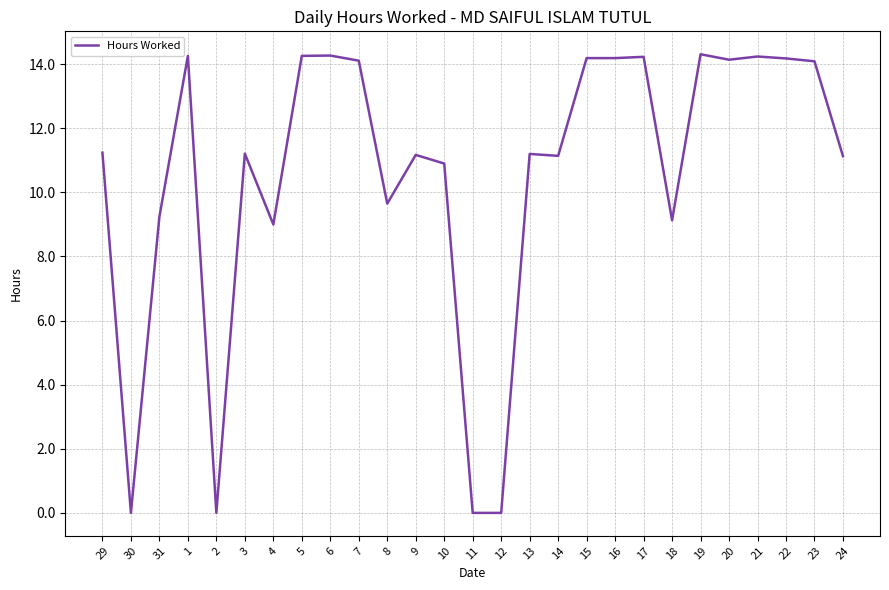

Which has a higher value, 14 or 5?

5